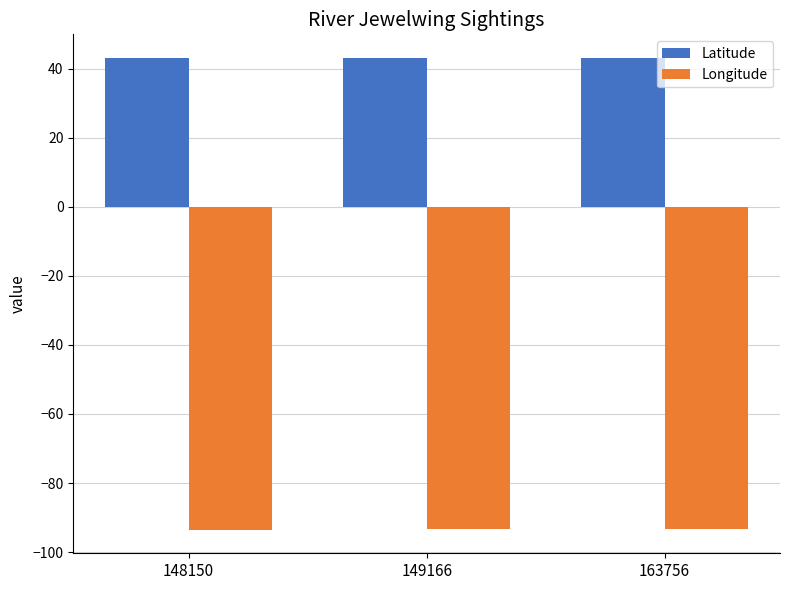

What is the minimum value shown in the chart?

-93.5